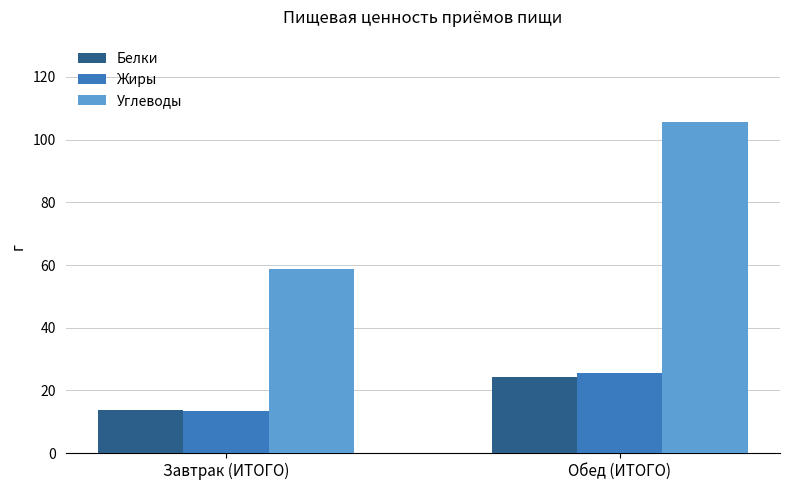

What position from the left is Обед (ИТОГО)?

2